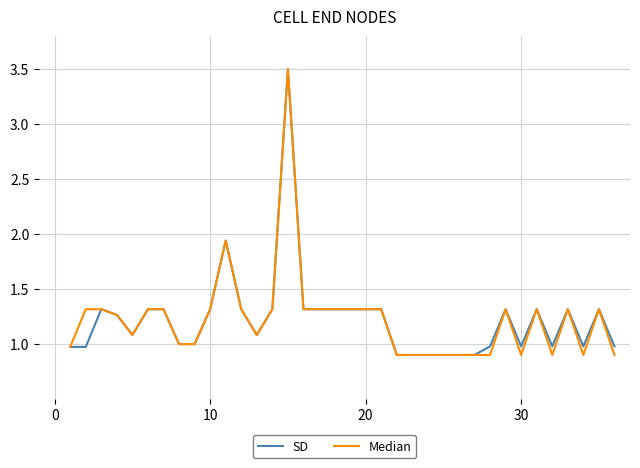

What is the lowest value of the SD series?

0.9